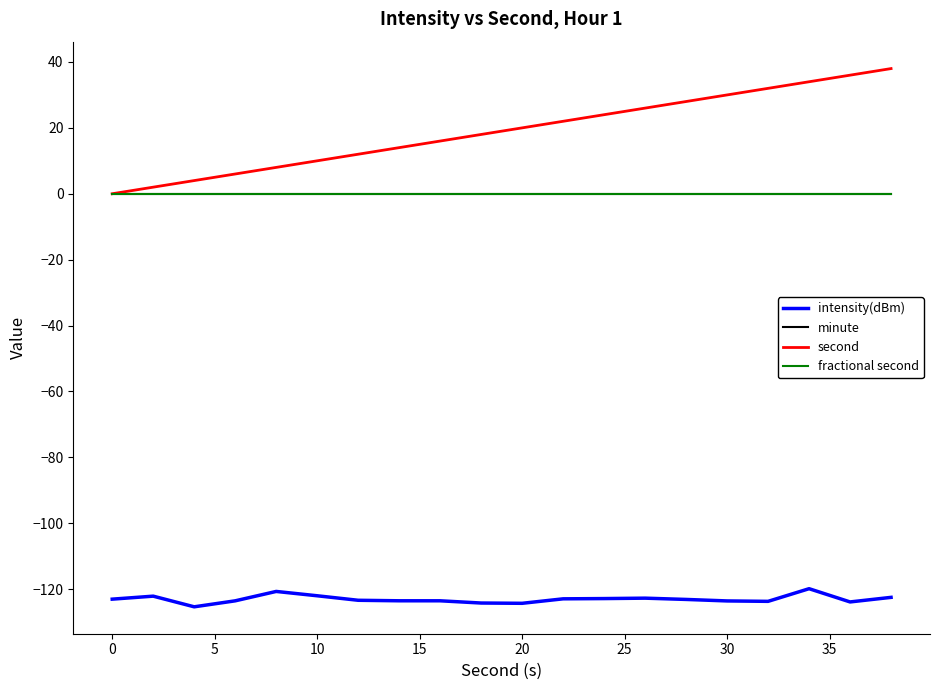

Does the chart have visible grid lines?

No